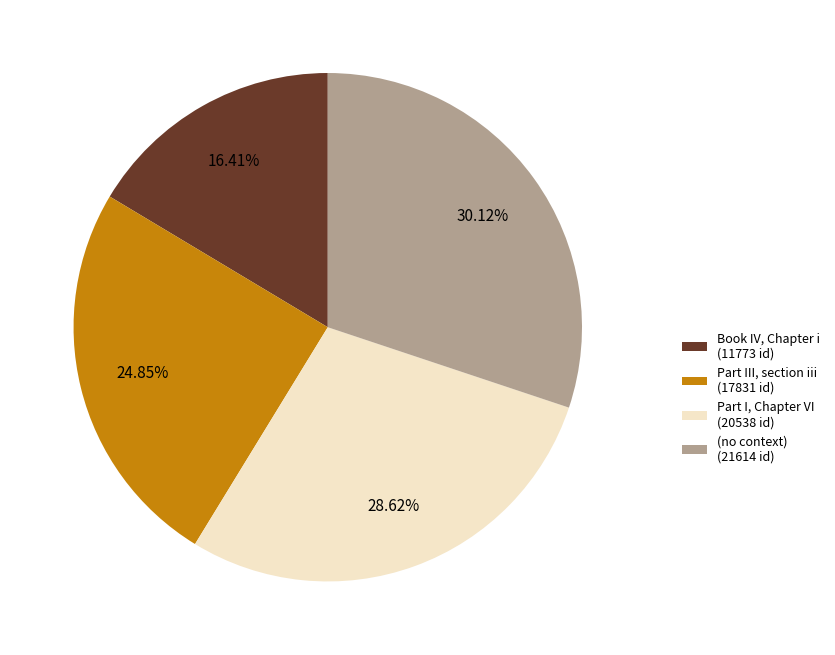

Which category has the biggest portion of the pie?

(no context)